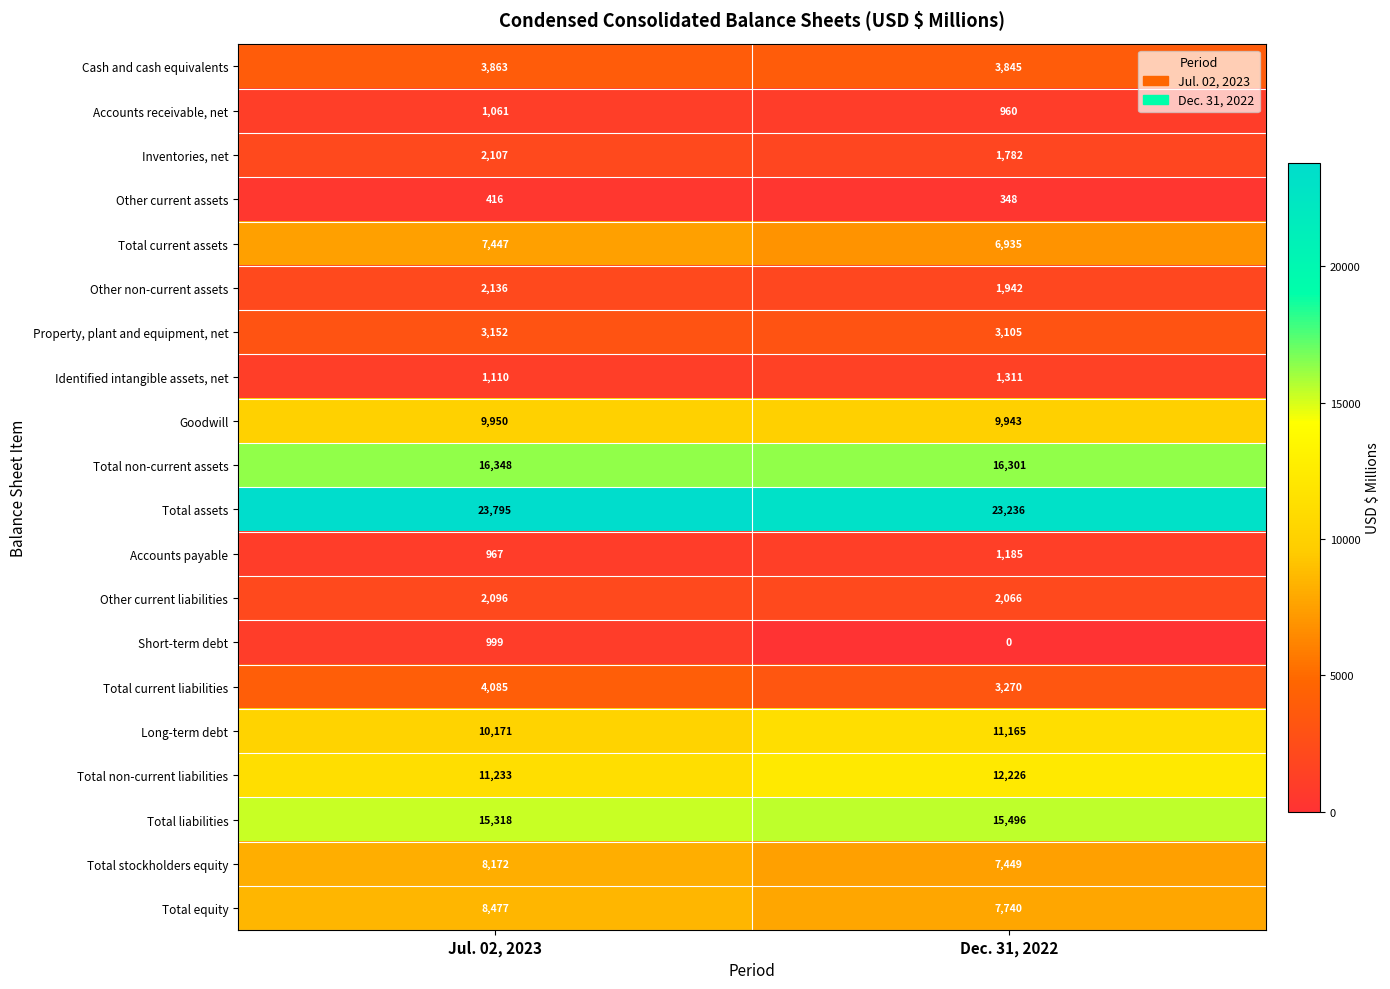

Which series has the largest range (max minus min)?

Short-term debt